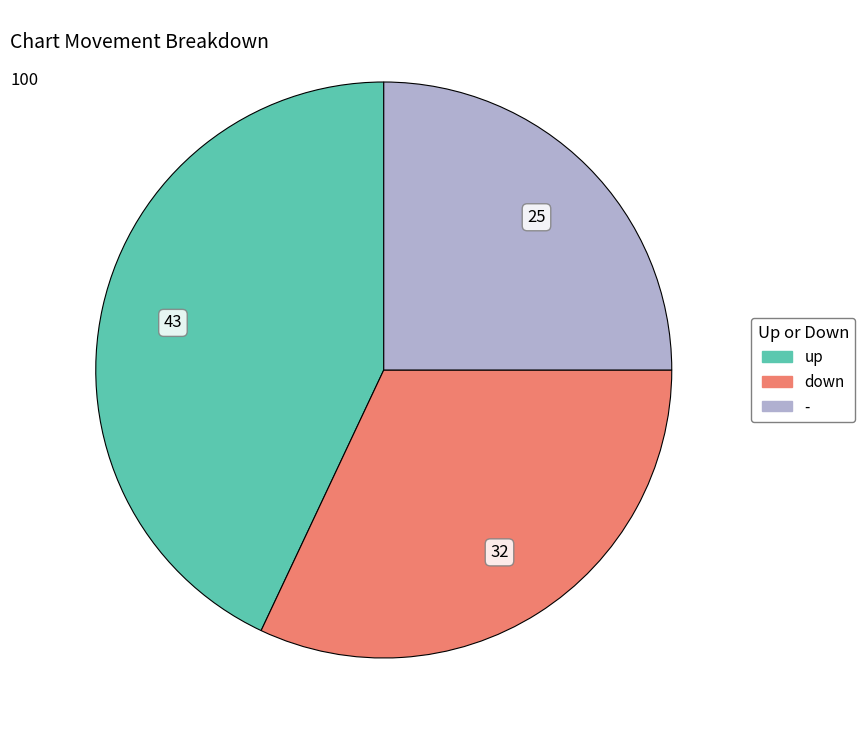

Is there a majority slice in this chart?

No